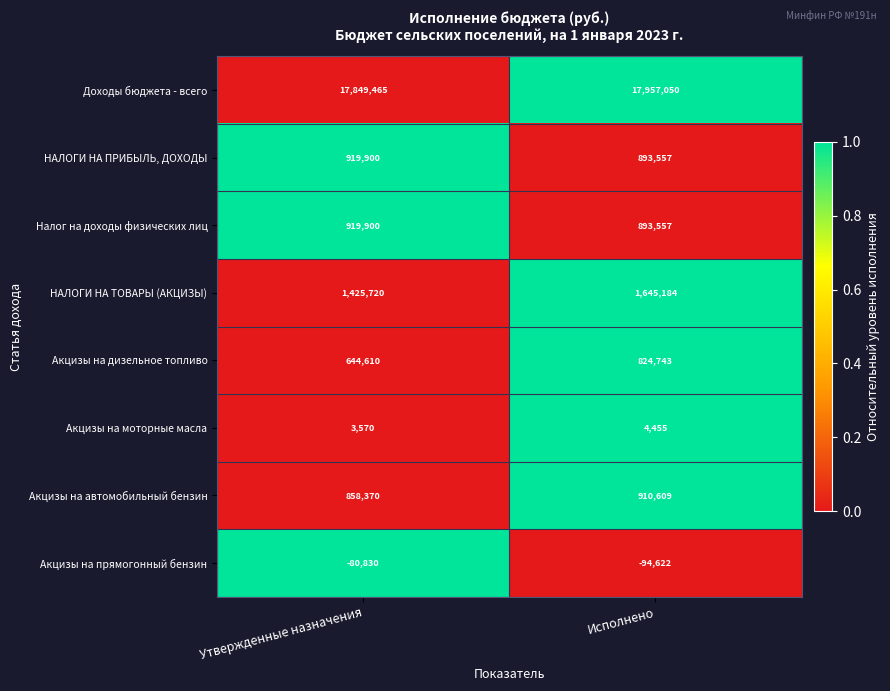

Reading left to right, extract all data points from this chart.

Доходы бюджета - всего: 17849465	17957050
НАЛОГИ НА ПРИБЫЛЬ, ДОХОДЫ: 919900	893557
Налог на доходы физических лиц: 919900	893557
НАЛОГИ НА ТОВАРЫ (АКЦИЗЫ): 1425720	1645184
Акцизы на дизельное топливо: 644610	824743
Акцизы на моторные масла: 3570	4455
Акцизы на автомобильный бензин: 858370	910609
Акцизы на прямогонный бензин: -80830	-94622